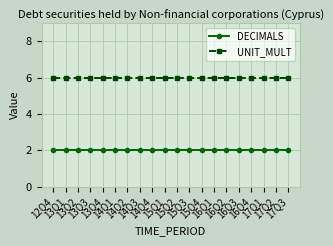

What is the minimum value shown in the chart?

2